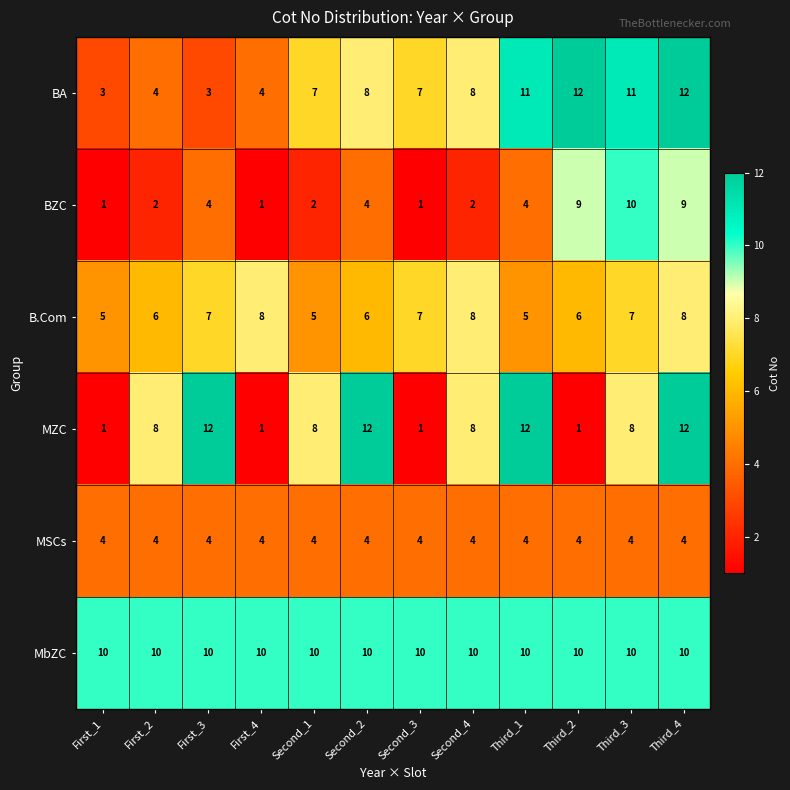

Is it true that MbZC equals 10 at Second_1?

True